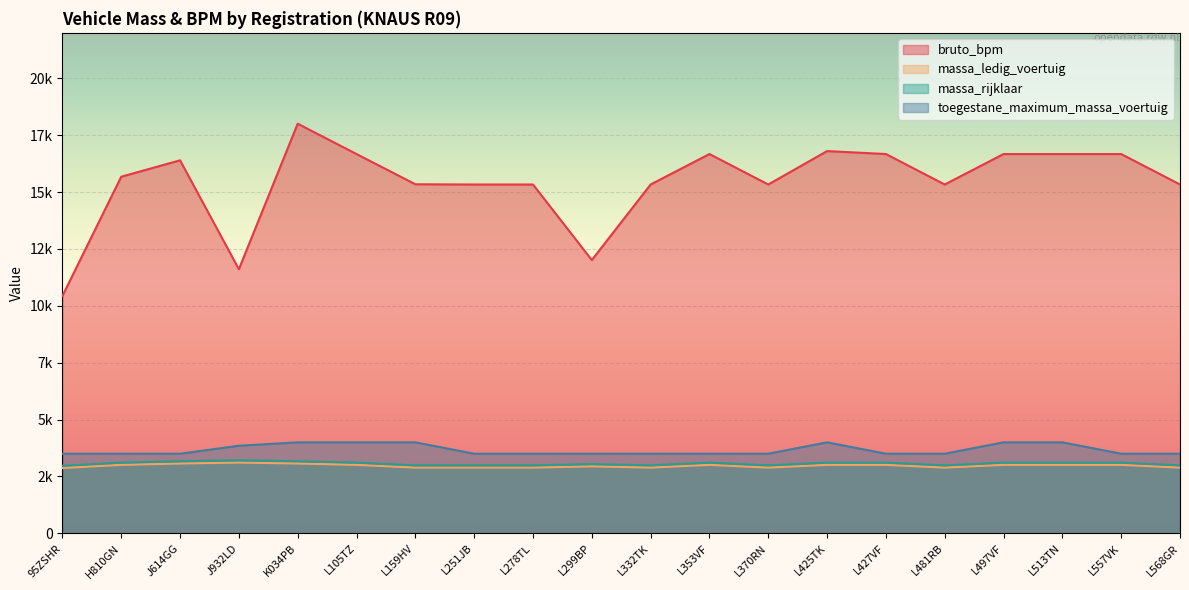

True or false: bruto_bpm and massa_rijklaar intersect in this chart.

False